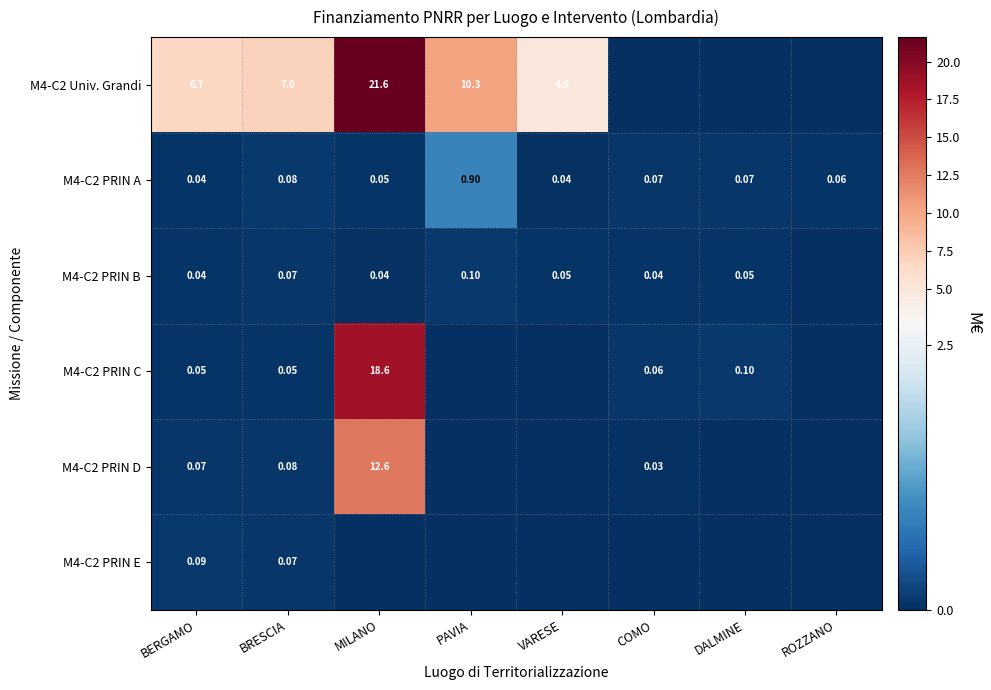

Between ROZZANO and VARESE, which is larger?

VARESE